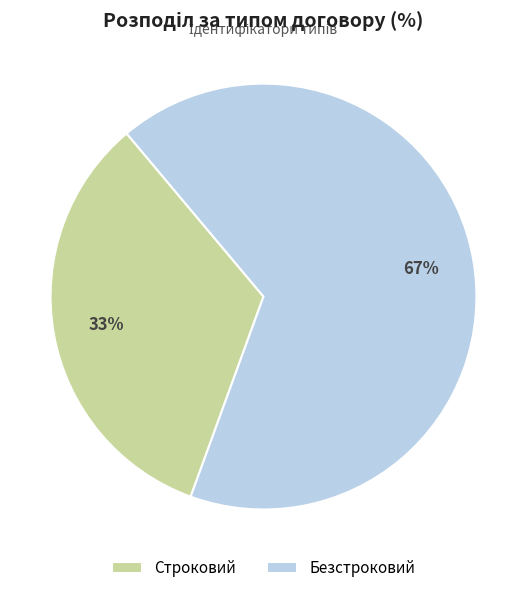

To the nearest percent, what is the combined percentage of Строковий and Безстроковий?

100%